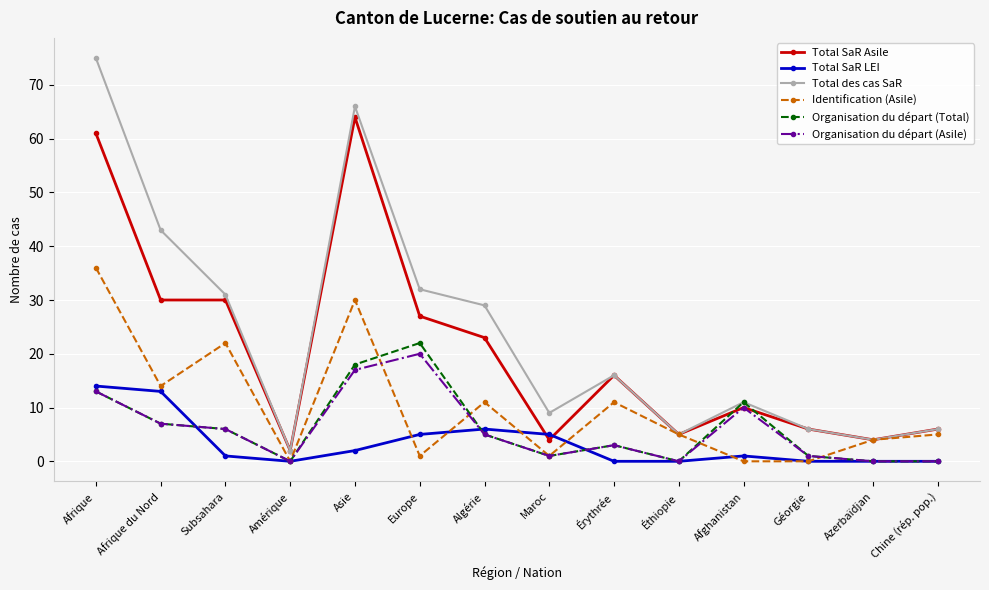

Reading left to right, what are all the values shown in this chart?

Total SaR Asile: Afrique=61	Afrique du Nord=30	Subsahara=30	Amérique=2	Asie=64	Europe=27	Algérie=23	Maroc=4	Érythrée=16	Éthiopie=5	Afghanistan=10	Géorgie=6	Azerbaïdjan=4	Chine (rép. pop.)=6
Total SaR LEI: Afrique=14	Afrique du Nord=13	Subsahara=1	Amérique=0	Asie=2	Europe=5	Algérie=6	Maroc=5	Érythrée=0	Éthiopie=0	Afghanistan=1	Géorgie=0	Azerbaïdjan=0	Chine (rép. pop.)=0
Total des cas SaR: Afrique=75	Afrique du Nord=43	Subsahara=31	Amérique=2	Asie=66	Europe=32	Algérie=29	Maroc=9	Érythrée=16	Éthiopie=5	Afghanistan=11	Géorgie=6	Azerbaïdjan=4	Chine (rép. pop.)=6
Identification (Asile): Afrique=36	Afrique du Nord=14	Subsahara=22	Amérique=0	Asie=30	Europe=1	Algérie=11	Maroc=1	Érythrée=11	Éthiopie=5	Afghanistan=0	Géorgie=0	Azerbaïdjan=4	Chine (rép. pop.)=5
Organisation du départ (Total): Afrique=13	Afrique du Nord=7	Subsahara=6	Amérique=0	Asie=18	Europe=22	Algérie=5	Maroc=1	Érythrée=3	Éthiopie=0	Afghanistan=11	Géorgie=1	Azerbaïdjan=0	Chine (rép. pop.)=0
Organisation du départ (Asile): Afrique=13	Afrique du Nord=7	Subsahara=6	Amérique=0	Asie=17	Europe=20	Algérie=5	Maroc=1	Érythrée=3	Éthiopie=0	Afghanistan=10	Géorgie=1	Azerbaïdjan=0	Chine (rép. pop.)=0